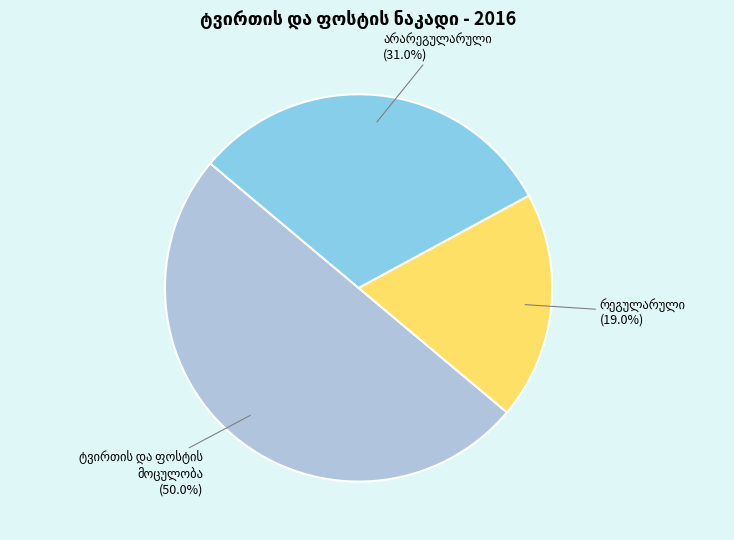

Rank the categories by value from lowest to highest.

რეგულარული, არარეგულარული, ტვირთის და ფოსტის მოცულობა